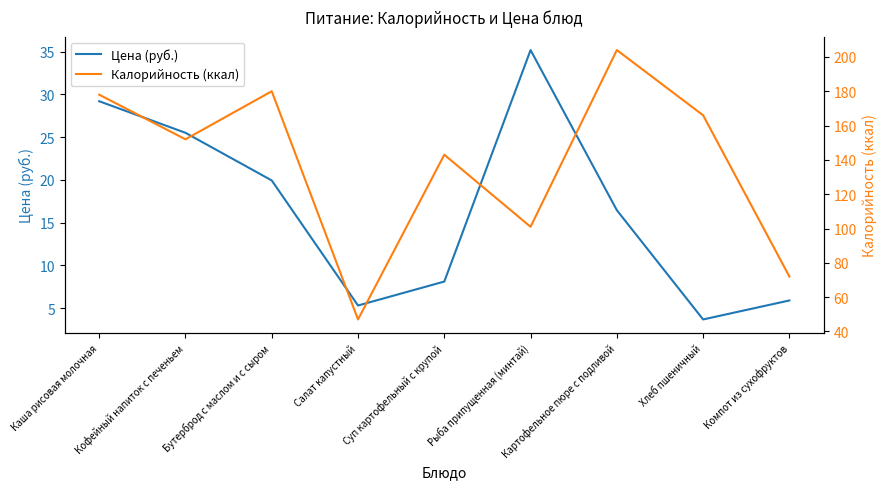

Which series has the largest range (max minus min)?

Калорийность (ккал)